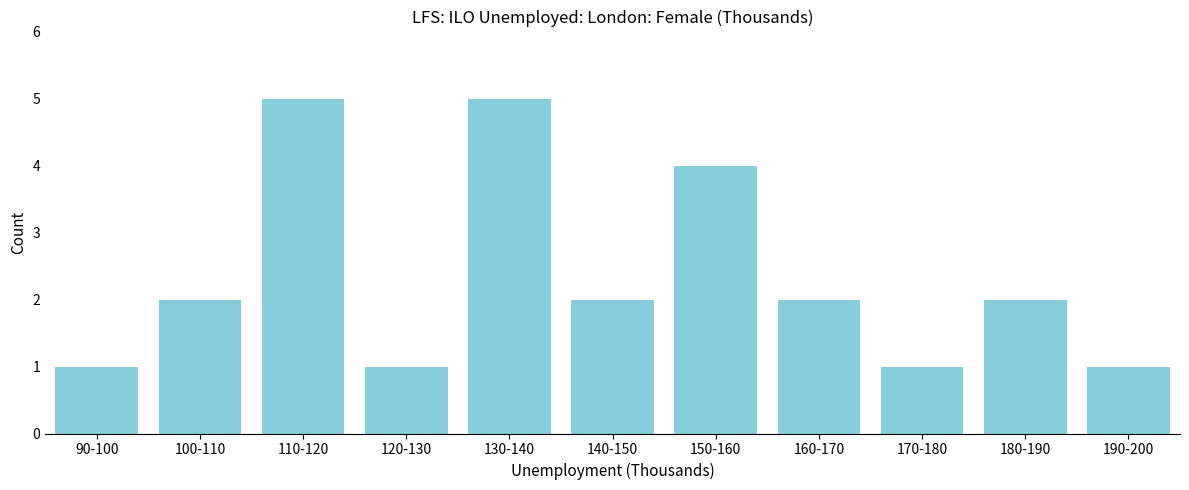

Reading left to right, extract all data points from this chart.

1	2	5	1	5	2	4	2	1	2	1